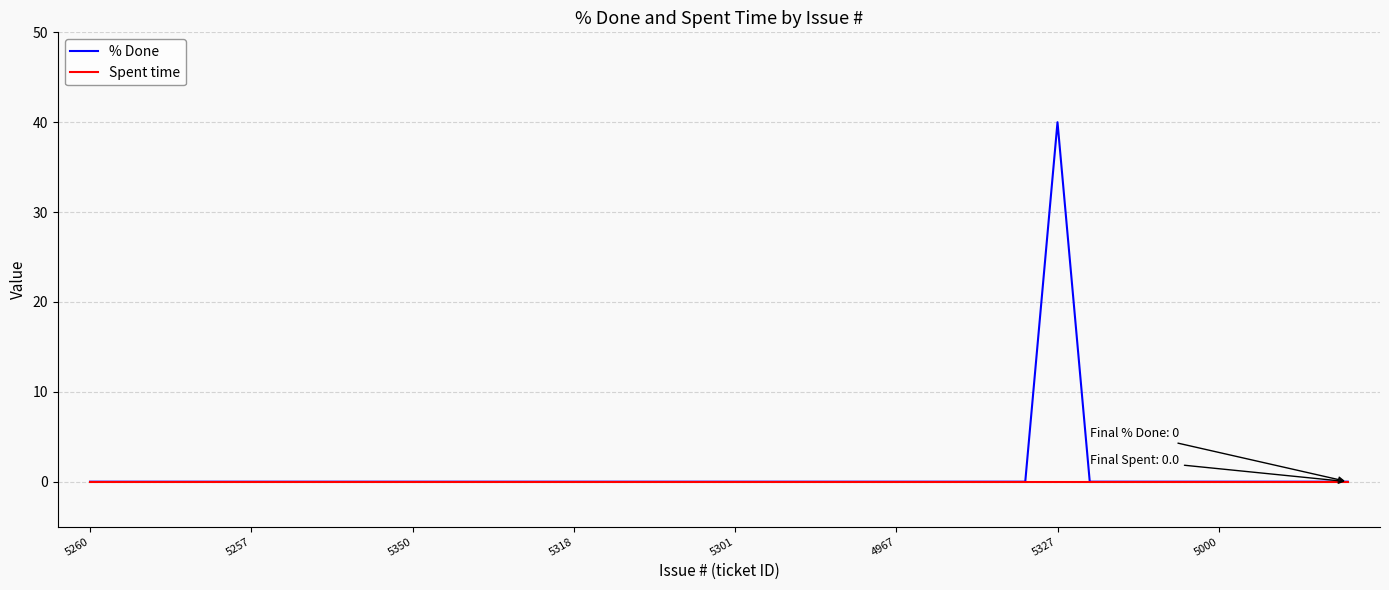

Which series has the largest range (max minus min)?

% Done